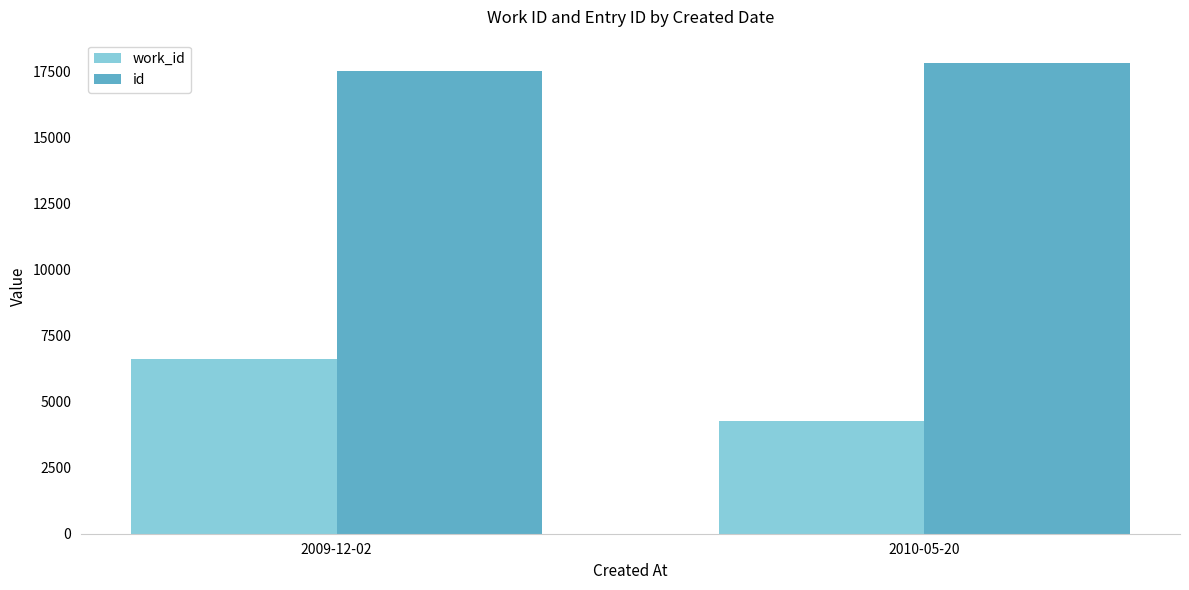

How many data points in work_id are less than 6611?

1